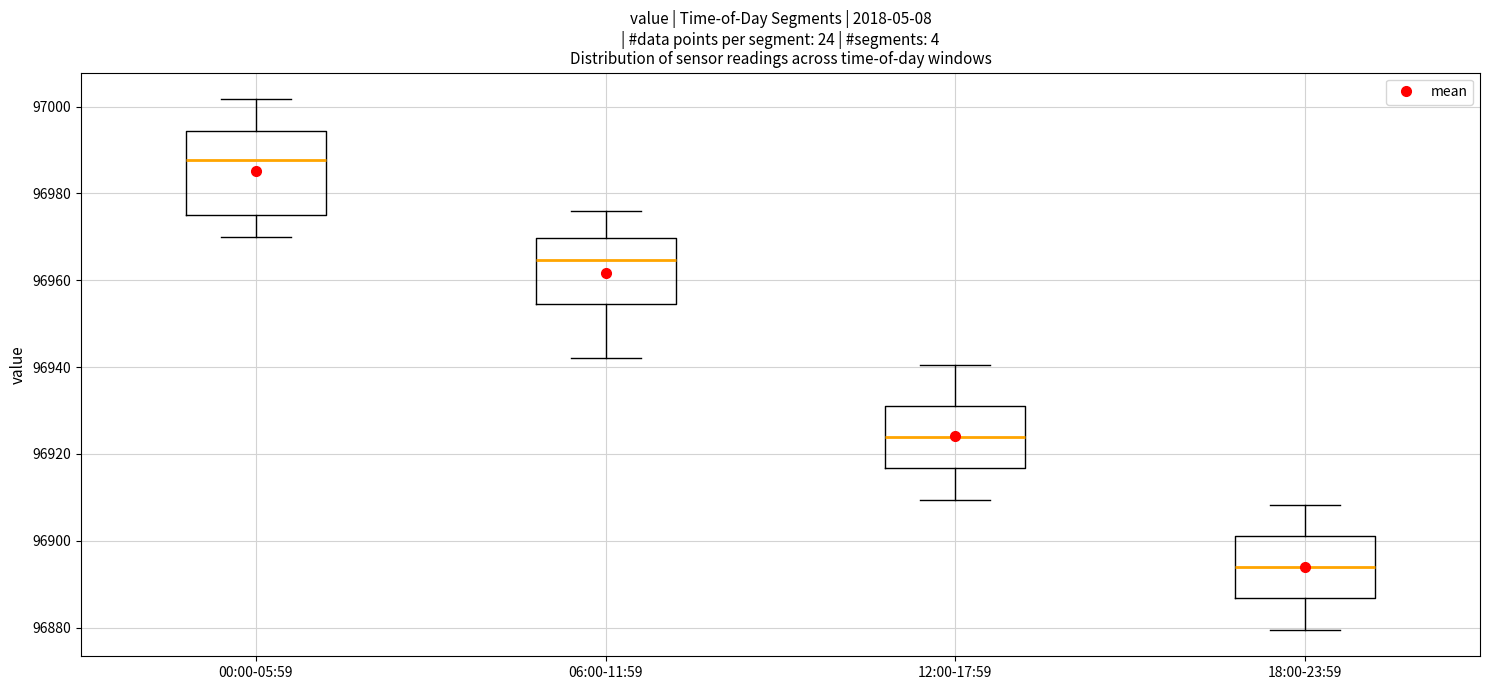

Comparing the boxes themselves (not the whiskers), which one is the tallest?

00:00-05:59